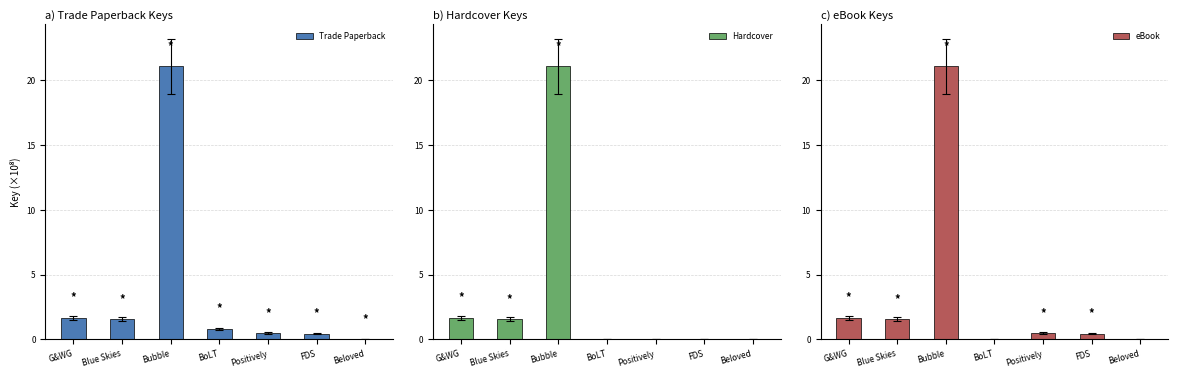

The Trade Paperback series shows 0.8 at Blue Skies. True or false?

False